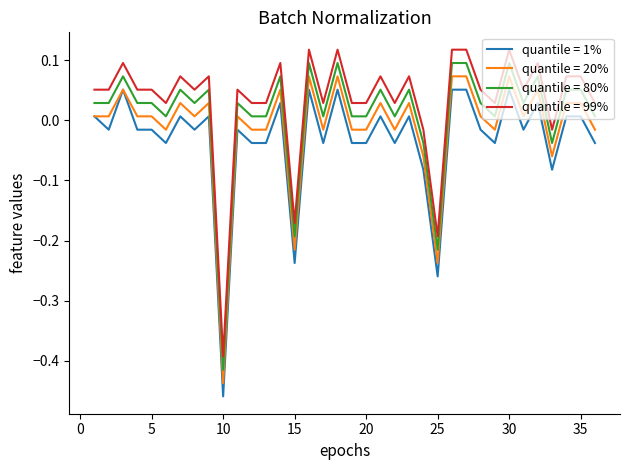

Rank the series by their maximum value, from highest to lowest.

quantile = 99%, quantile = 80%, quantile = 20%, quantile = 1%